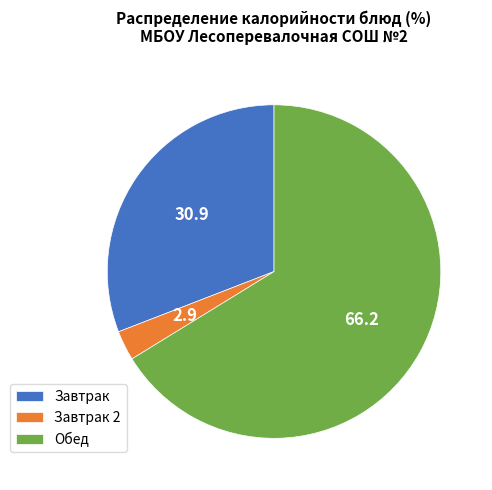

Approximately how many times larger is the value at Завтрак compared to Завтрак 2?

10.7